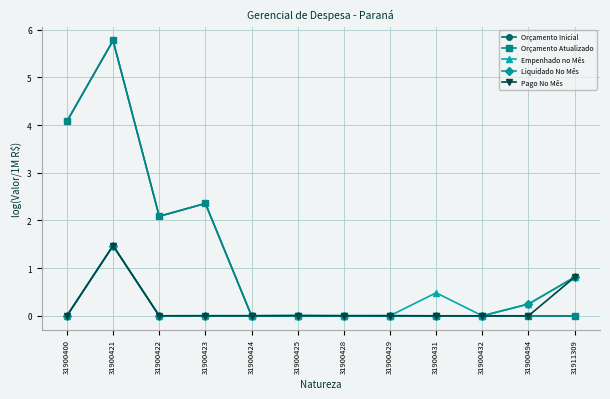

Which series changed the most between 31900400 and 31900425?

Orçamento Inicial